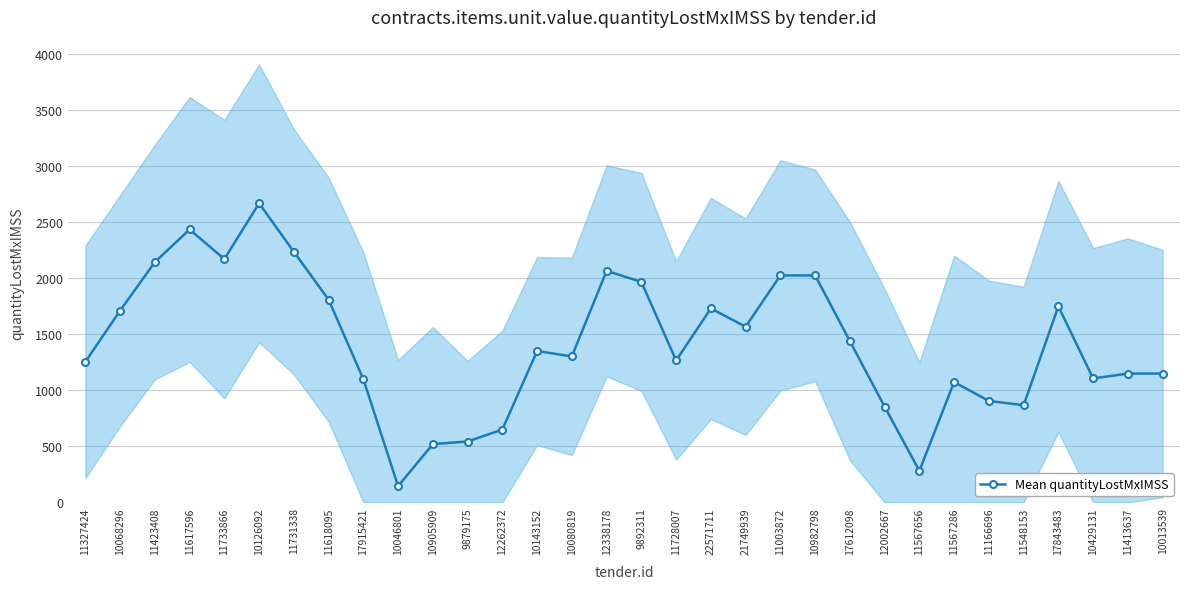

Between 17843483 and 11617596, which is larger?

11617596